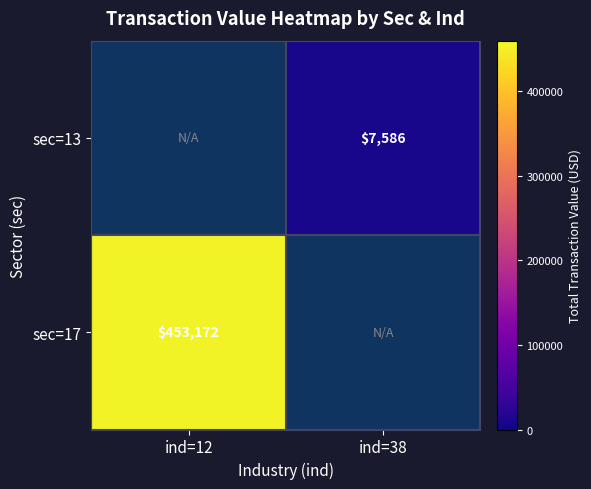

True or false: sec=17 has a value of 724866 at ind=12.

False